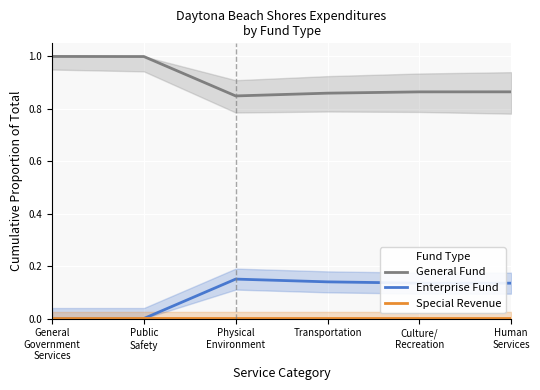

What is the label of the 5th point from the right?

Public
Safety